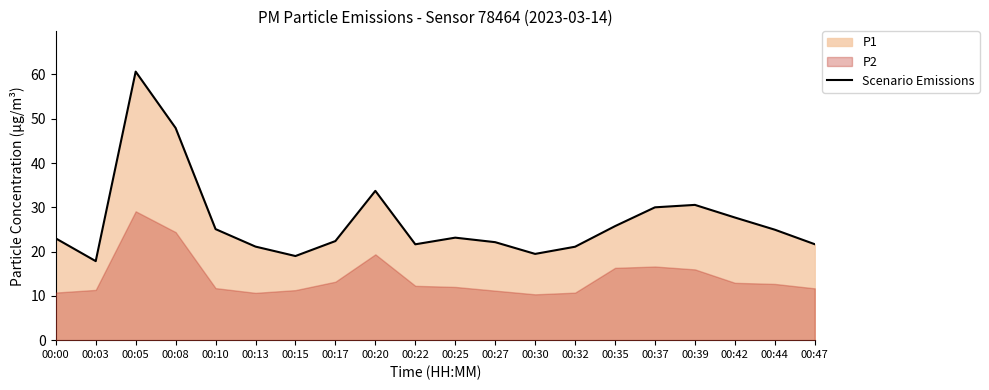

What is the change in value from 00:00 to 00:44?

+2.0